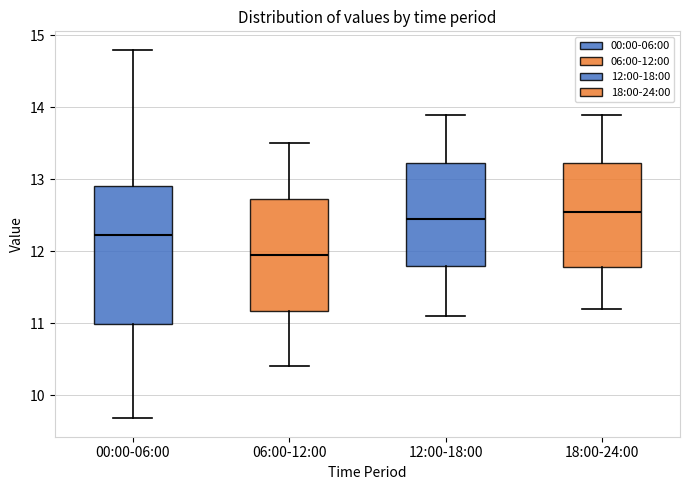

Where is the lower edge of the box for 06:00-12:00 on the y-axis? The values are not printed on the chart, so give them approximately, as read against the axis.

11.2